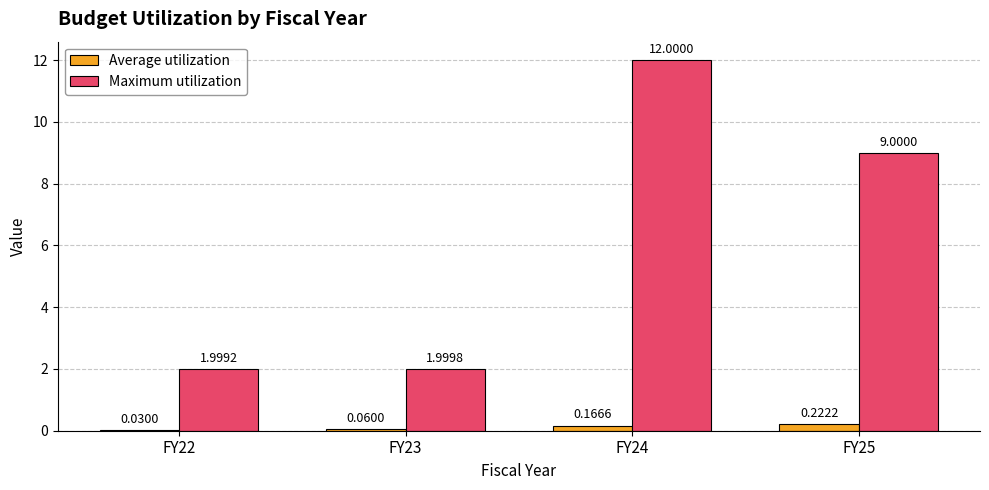

At which category is the sum across all series the highest?

FY24